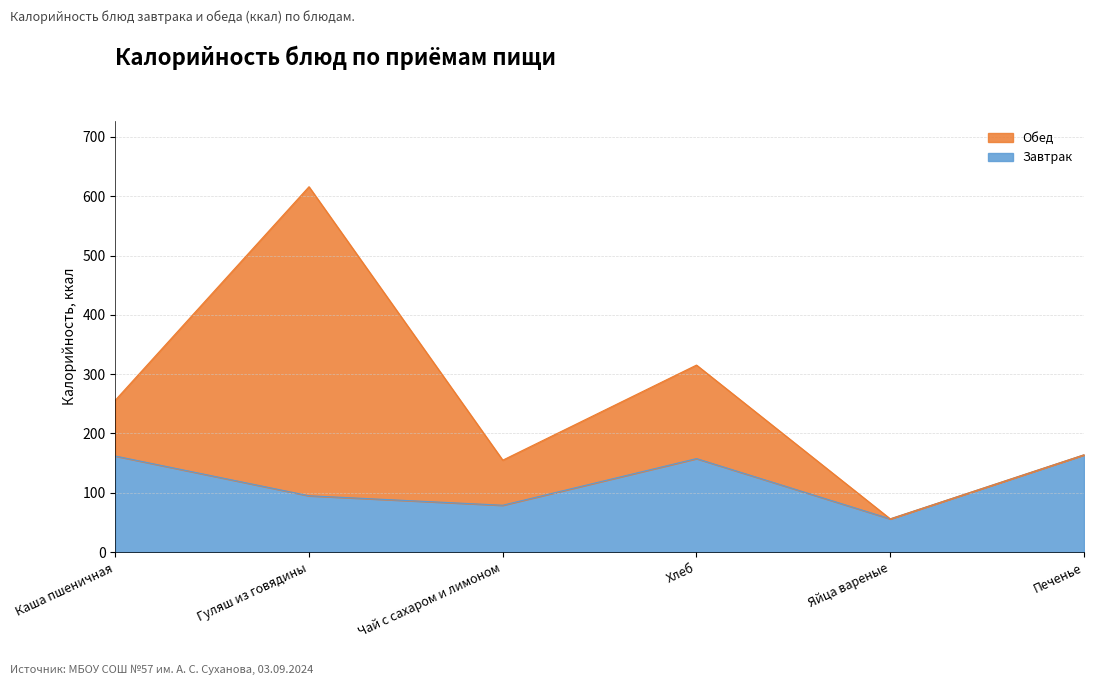

What is the difference between the second highest and second lowest values?

83.0